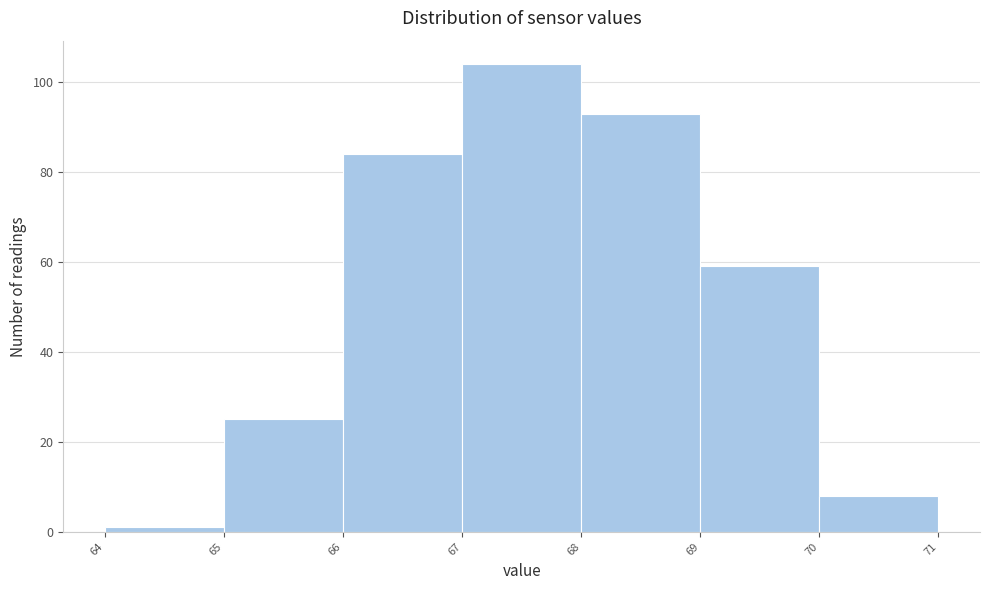

Reading left to right, transcribe this chart: for each bar, give the range it covers on the x-axis and its height. The values are not printed on the chart, so give them approximately, as read against the axis.

64 to 65: under 2
65 to 66: 26
66 to 67: 84
67 to 68: 104
68 to 69: 94
69 to 70: 60
70 to 71: 8